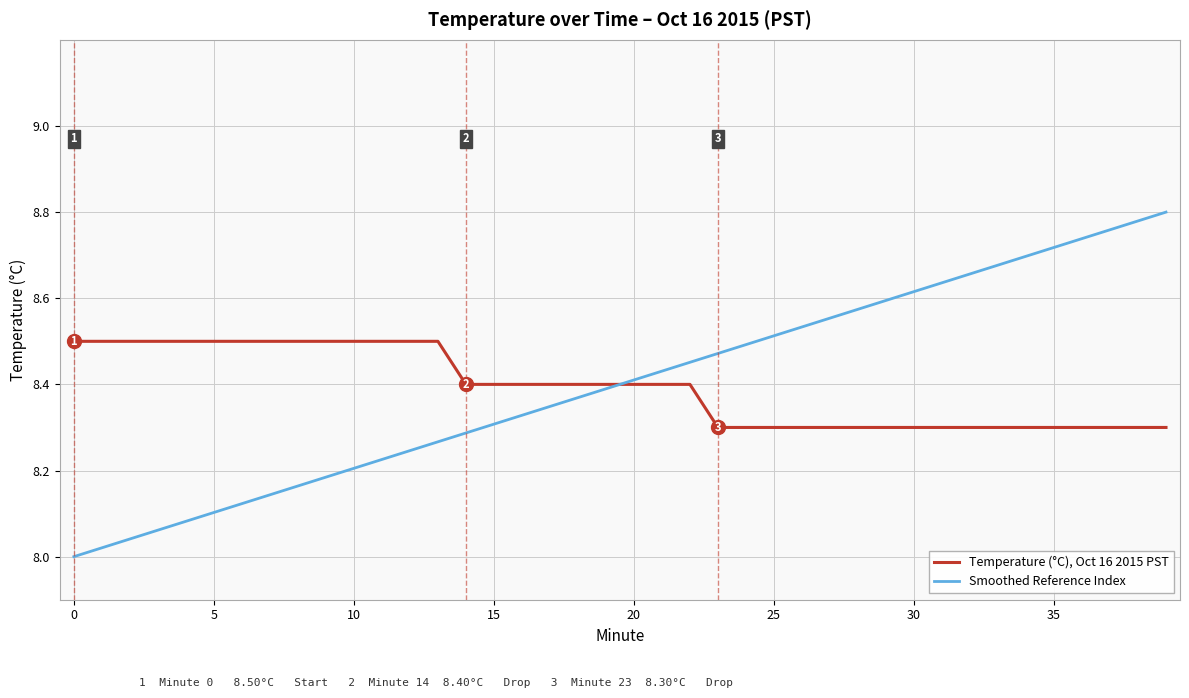

Rank the series by their maximum value, from highest to lowest.

Smoothed Reference Index, Temperature (°C), Oct 16 2015 PST